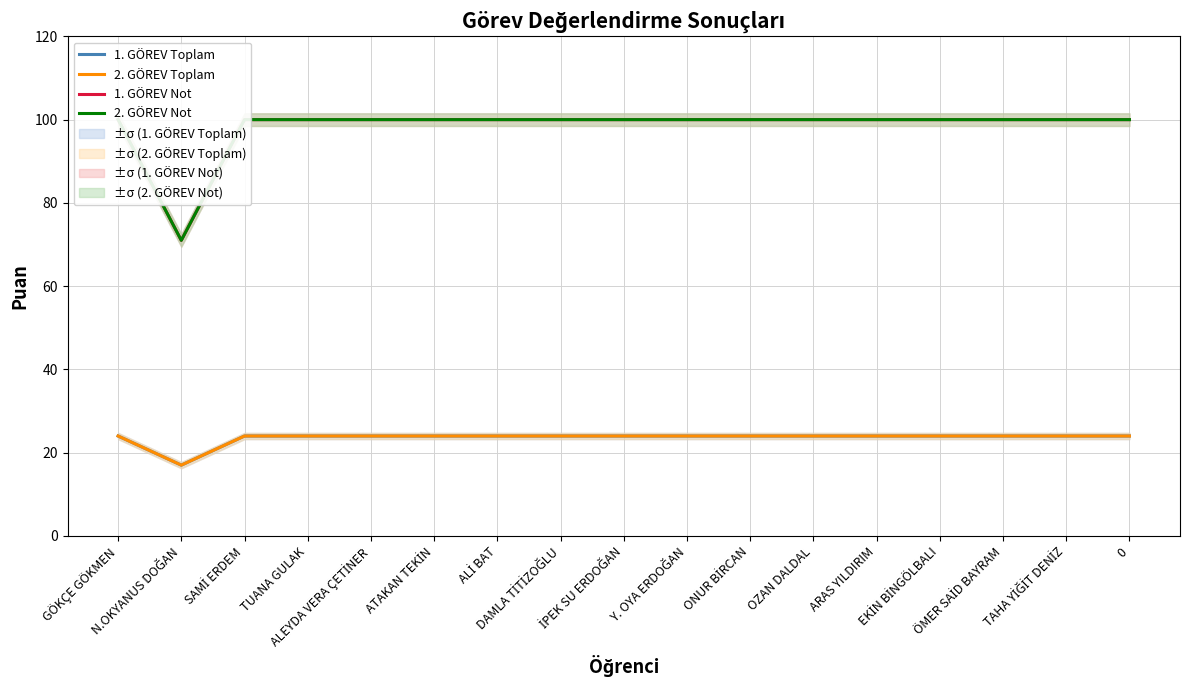

What is the sum of the 1. GÖREV Not values at EKİN BİNGÖLBALI and İPEK SU ERDOĞAN?

200